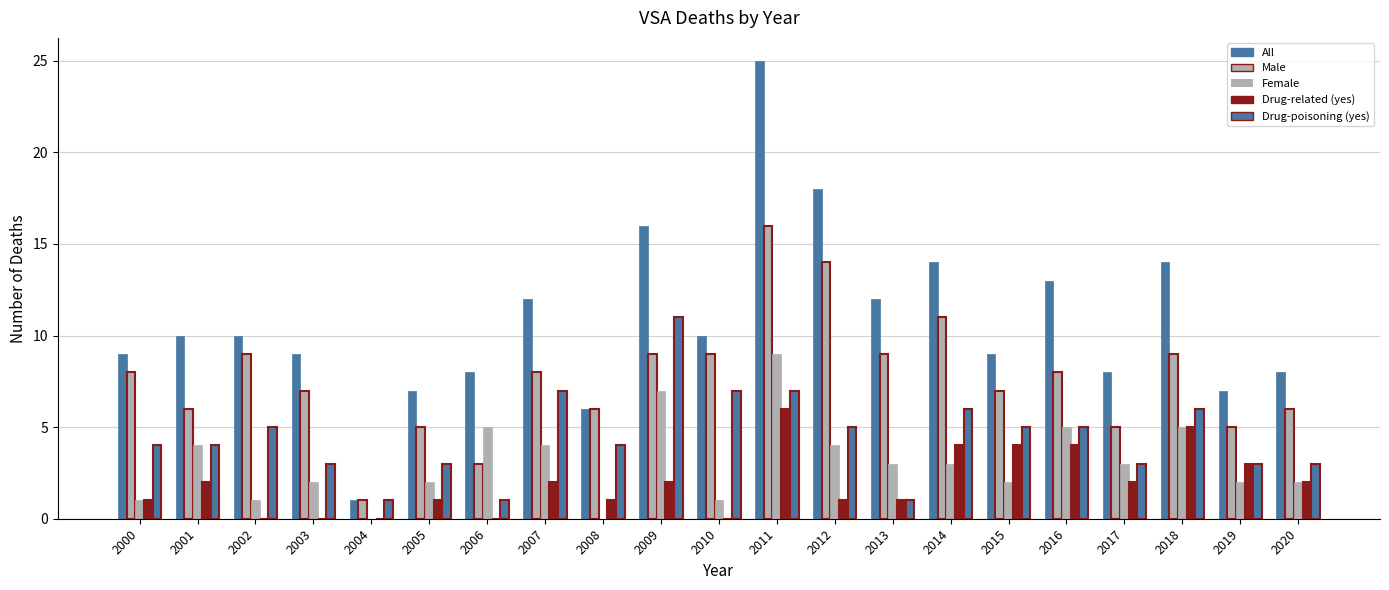

What is the difference between the highest and lowest values at 2017?

6